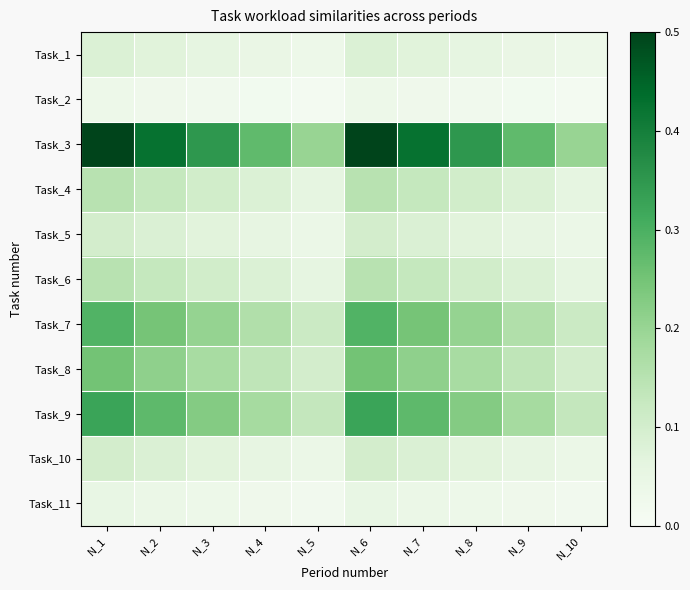

What is the maximum value shown in the chart?

0.5